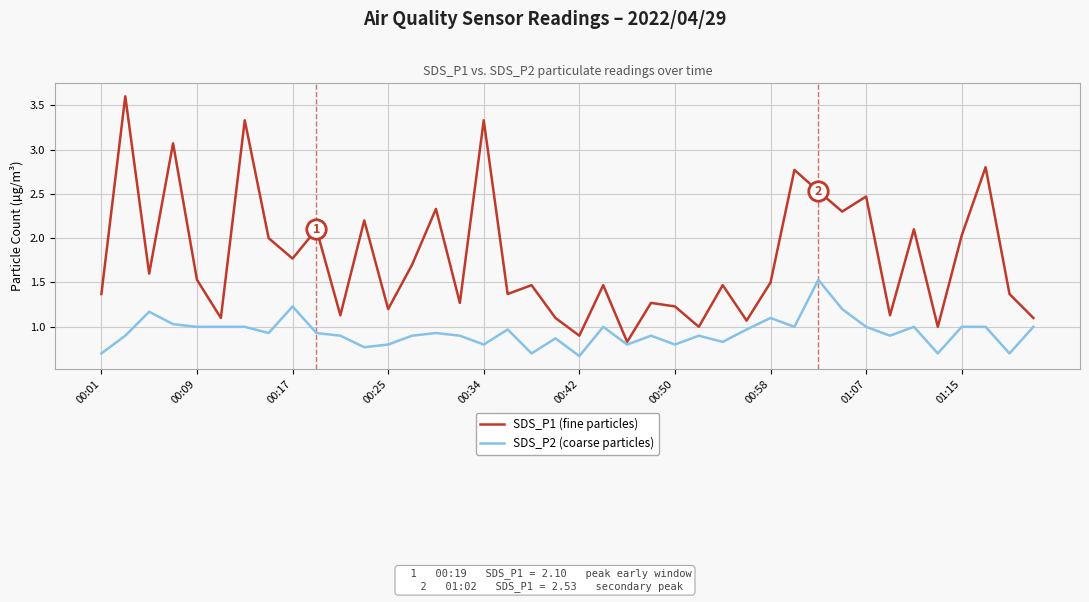

How many interior local valleys does the SDS_P1 (fine particles) series have?

14